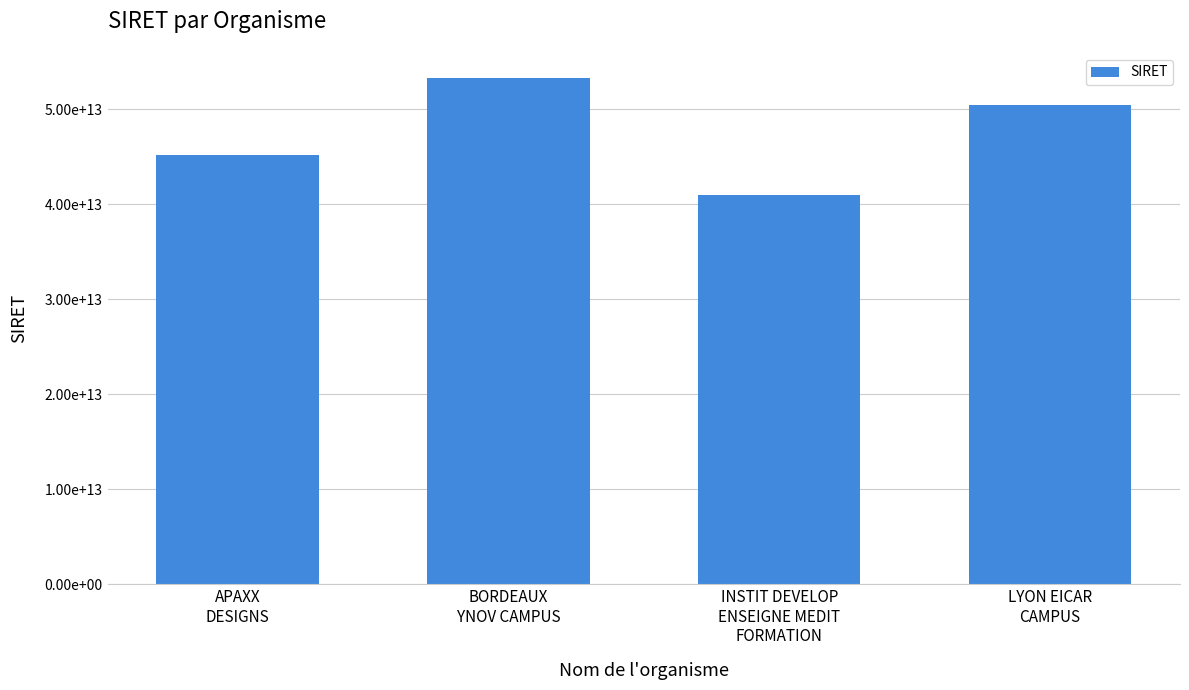

What is the difference between the second highest and second lowest values?

5249355599970